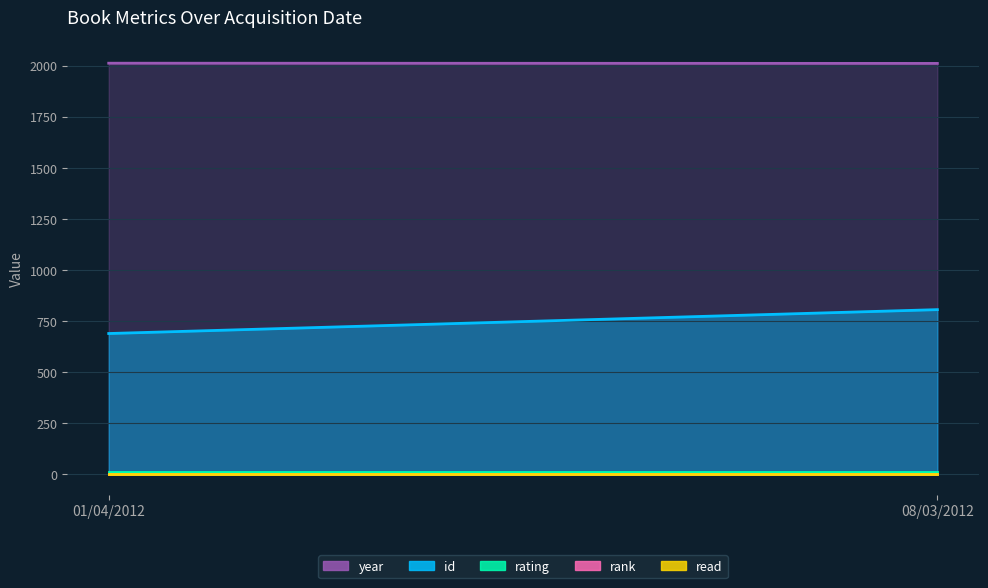

Reading left to right, extract all data points from this chart.

id: 688	805
rating: 10	10
rank: 1	1
read: 1	1
year: 2012	2011